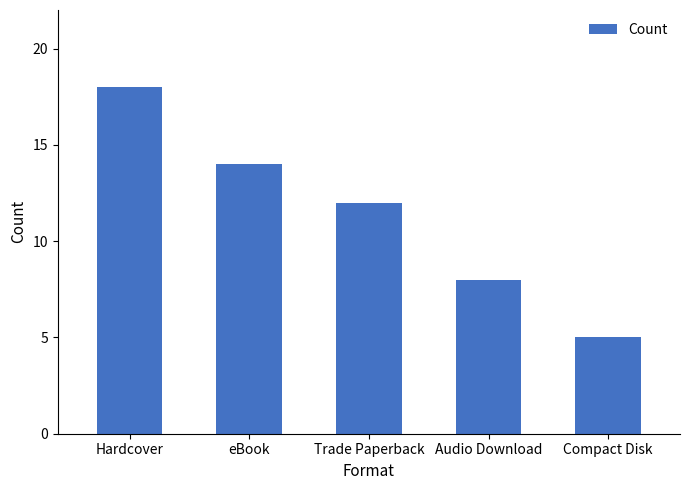

Which has a higher value, Trade Paperback or Compact Disk?

Trade Paperback